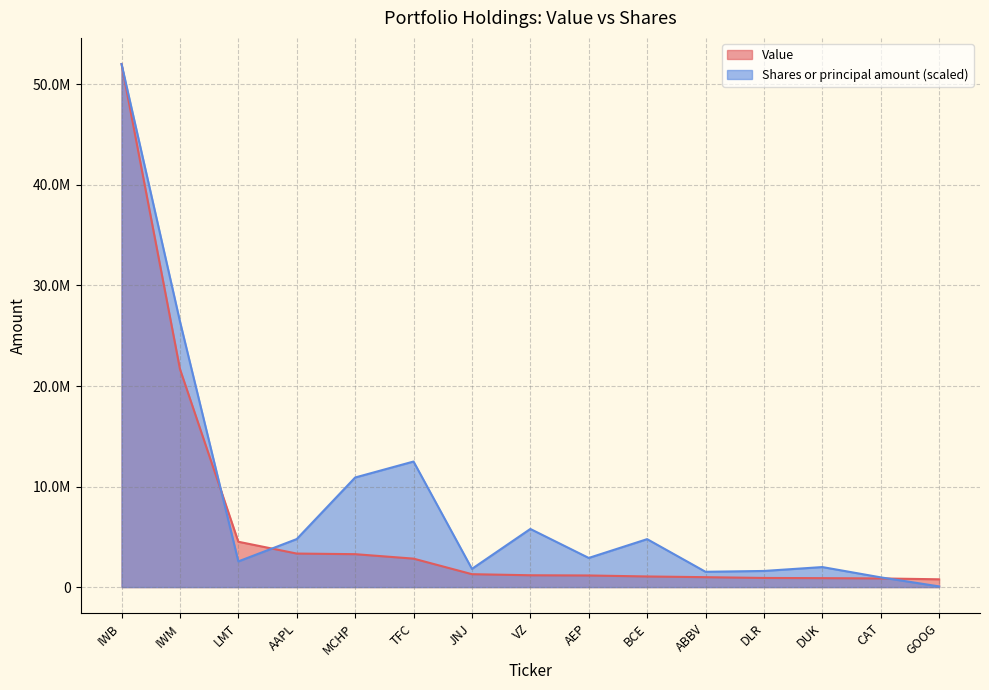

What position from the left is BCE?

10